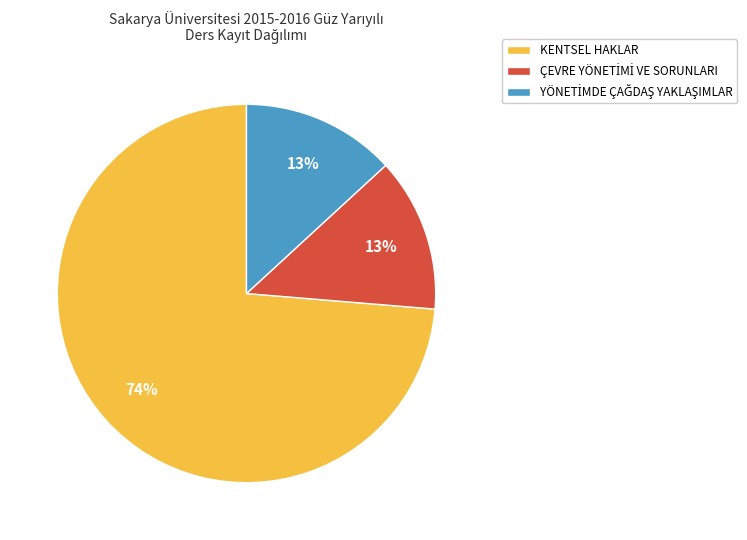

Which slice represents more than half of the pie?

KENTSEL HAKLAR